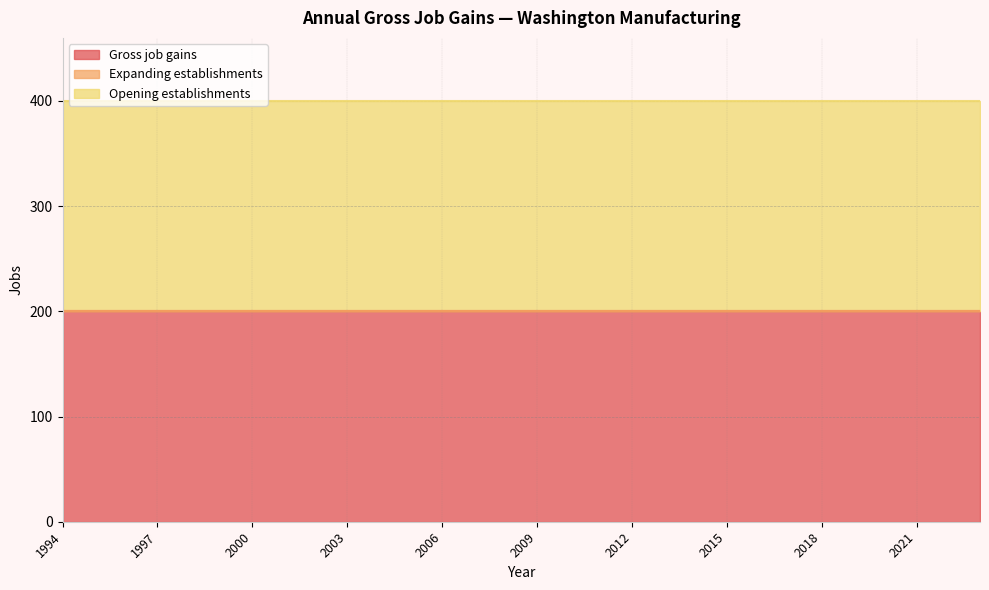

At which category is the sum across all series the highest?

1994